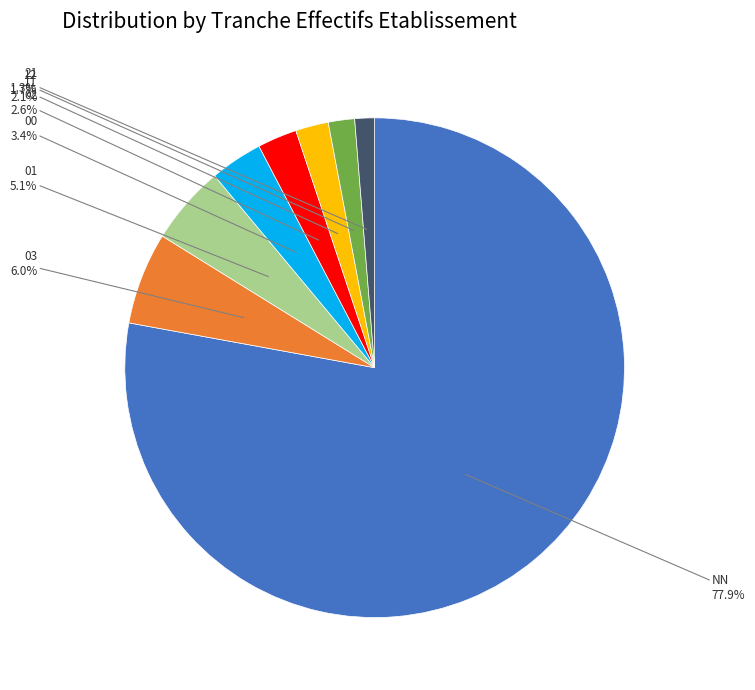

Is there any slice that represents more than half of the pie?

Yes